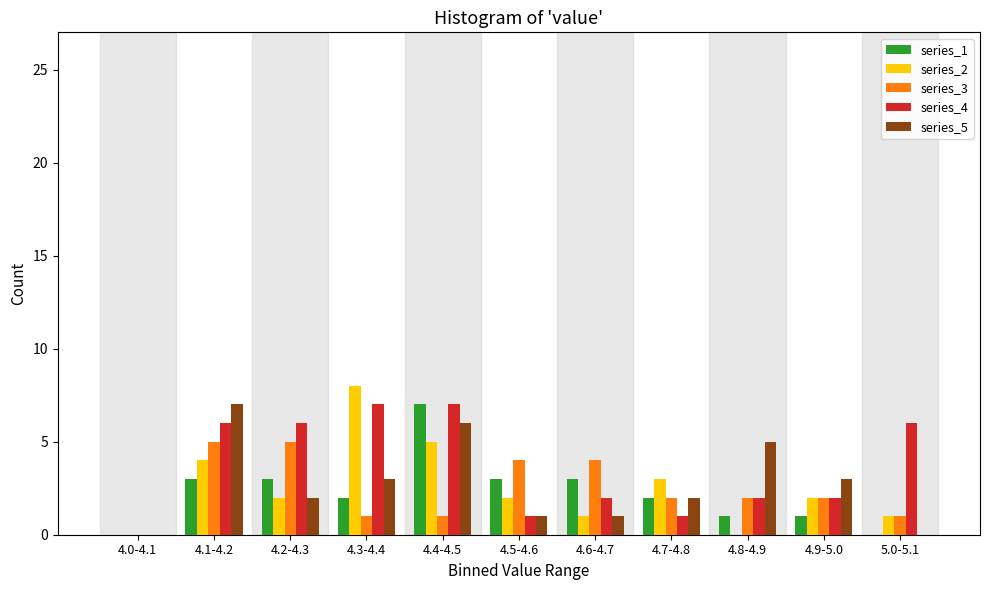

The series_2 series shows 4 at 4.1-4.2. True or false?

True